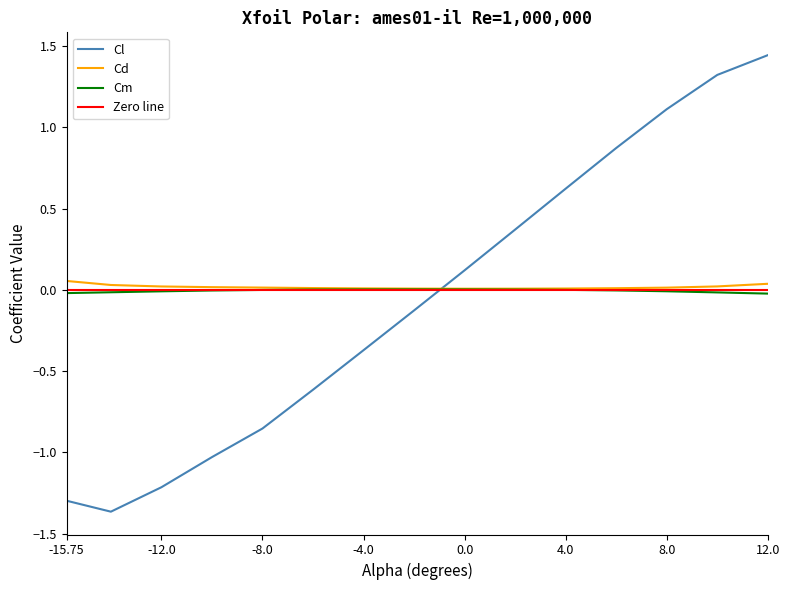

What value does the Cl series have at -10.0?

-1.0